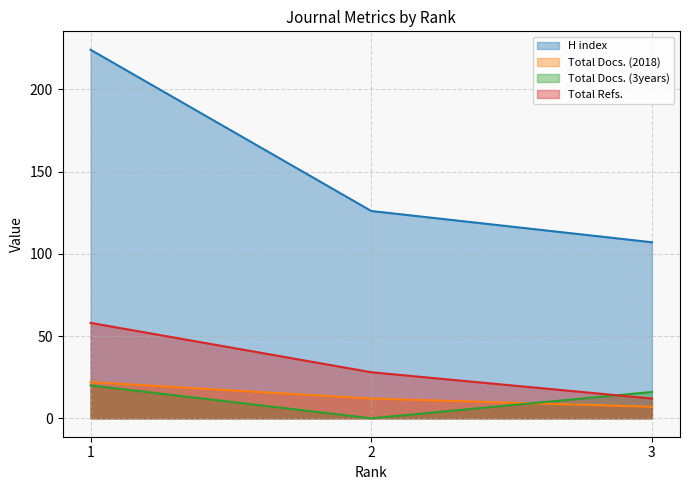

What is the difference between the maximum and minimum values in the H index (line) series?

117